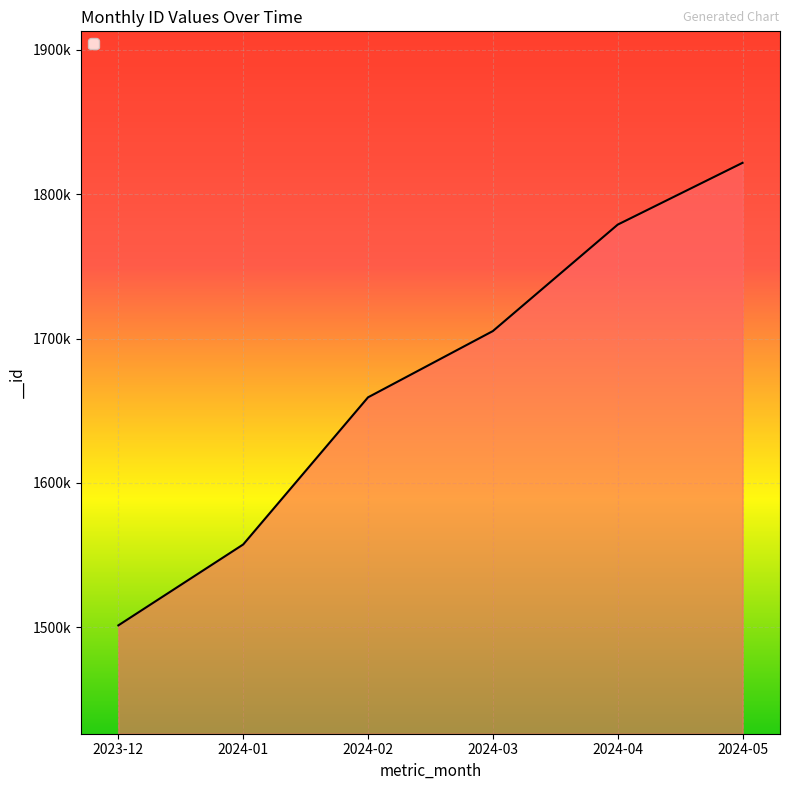

What is the label of the 1st point from the right?

2024-05